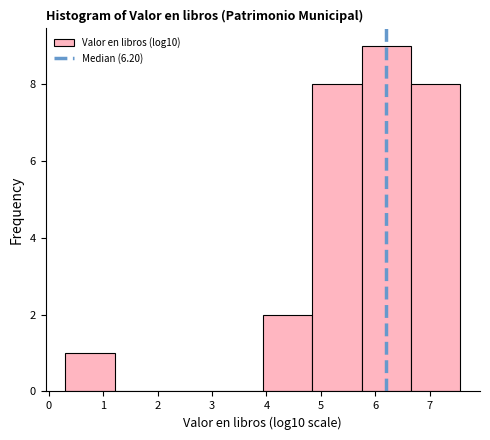

What is the height of the bar covering 6.7 to 7.6 on the x-axis? Neither the bar edges nor the heights are printed on the chart, so give them approximately, as read against the axes.

8